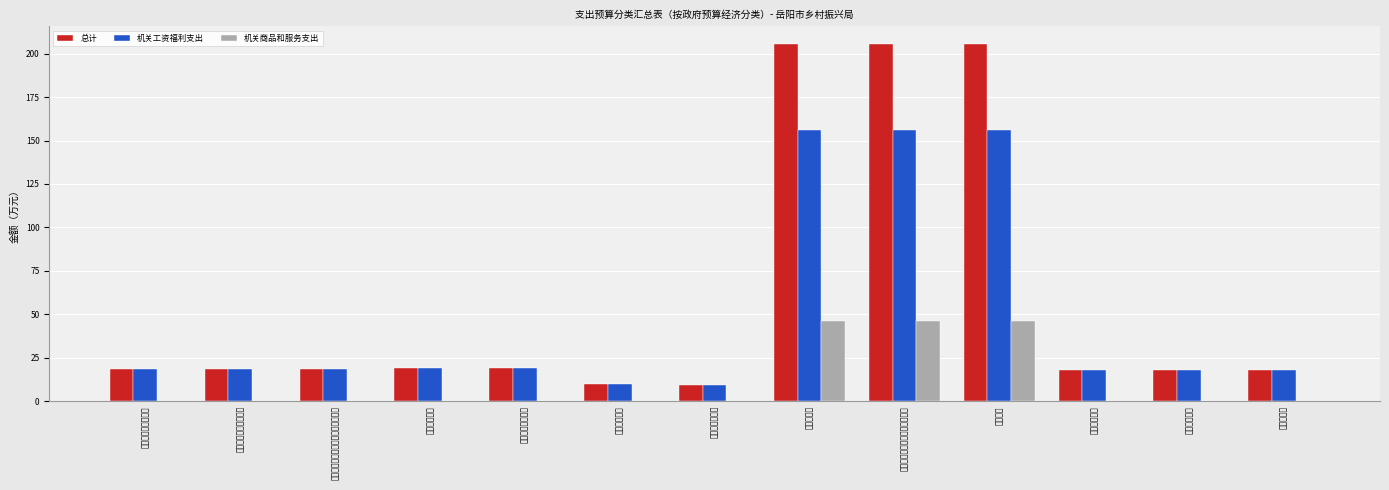

Between 行政运行 and 社会保障和就业支出, which is larger?

行政运行